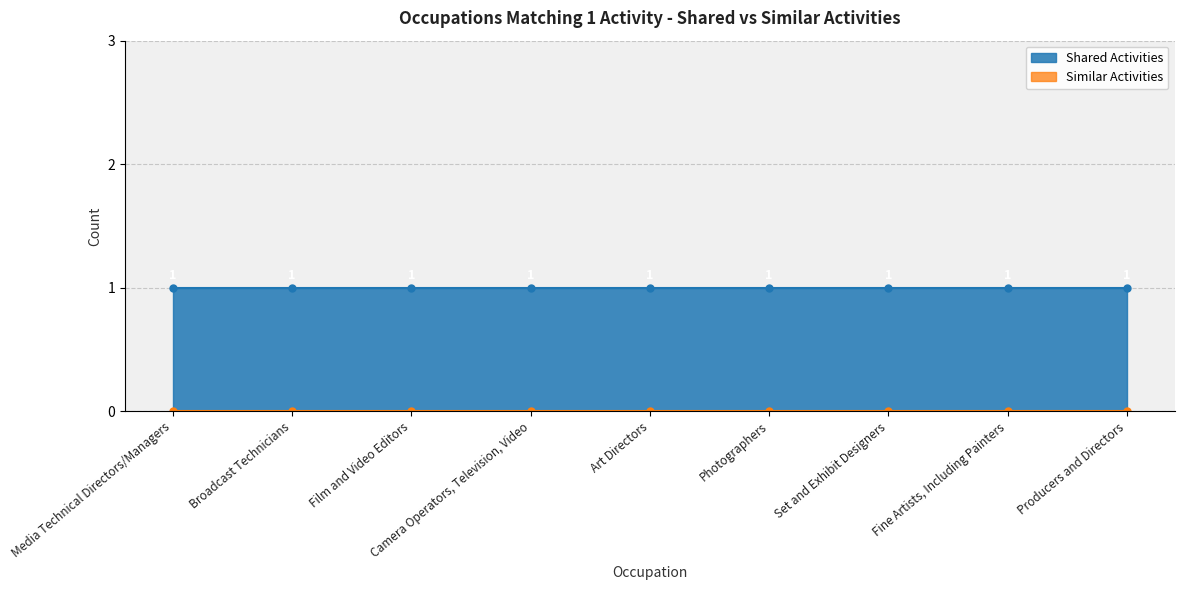

True or false: Shared Activities and Similar Activities intersect in this chart.

False